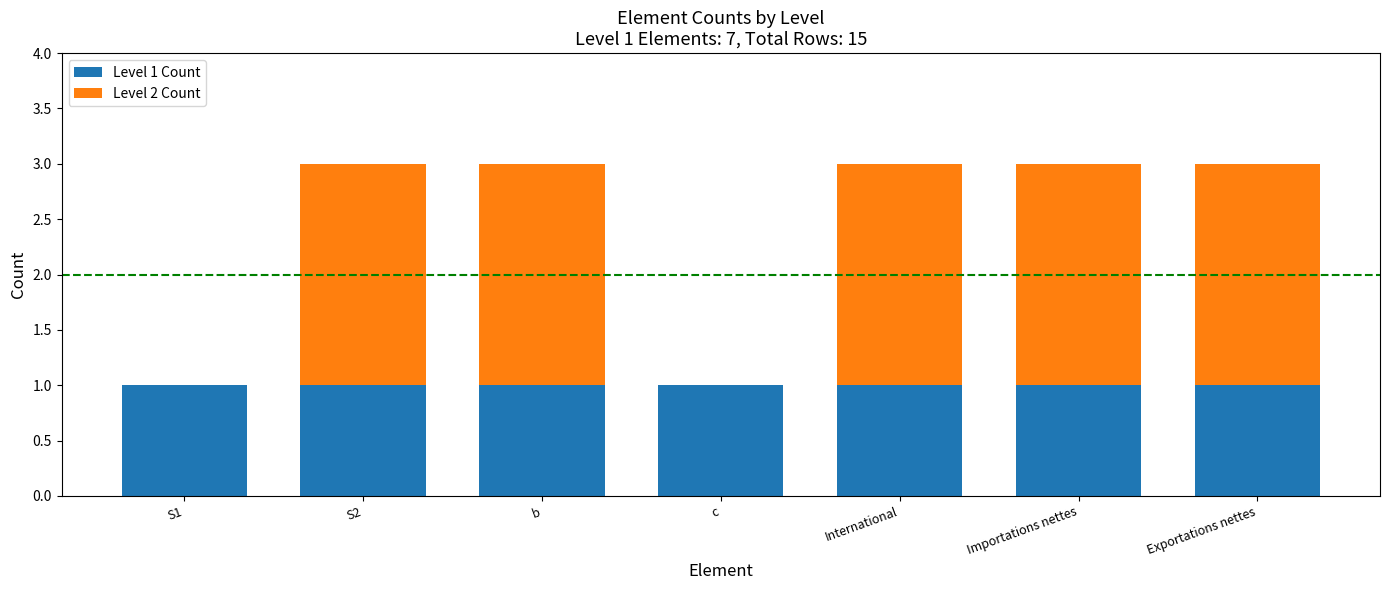

What is the total value across all series at International?

3